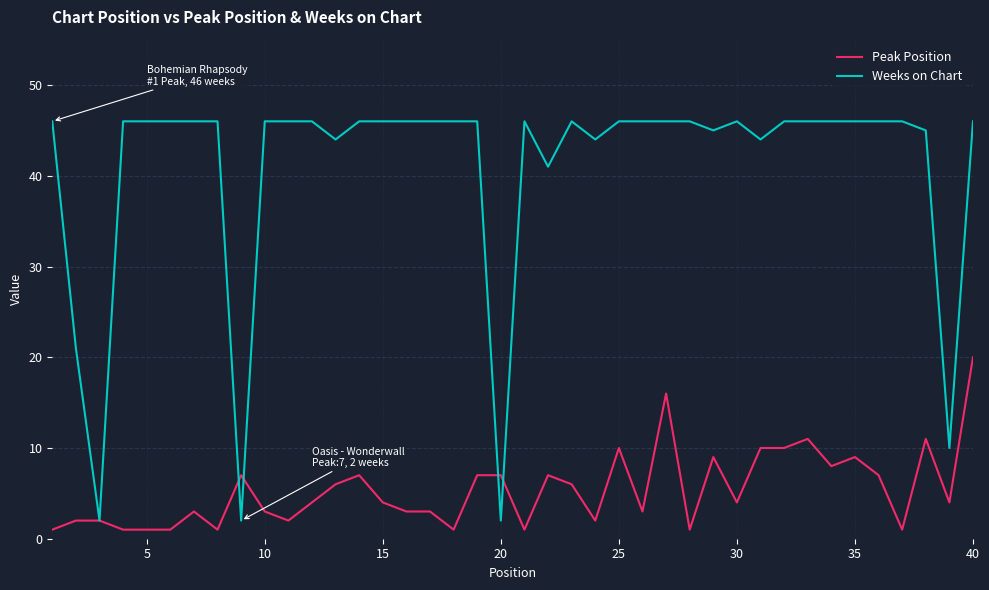

True or false: Weeks on Chart has more than 0 points higher than both neighbors.

True